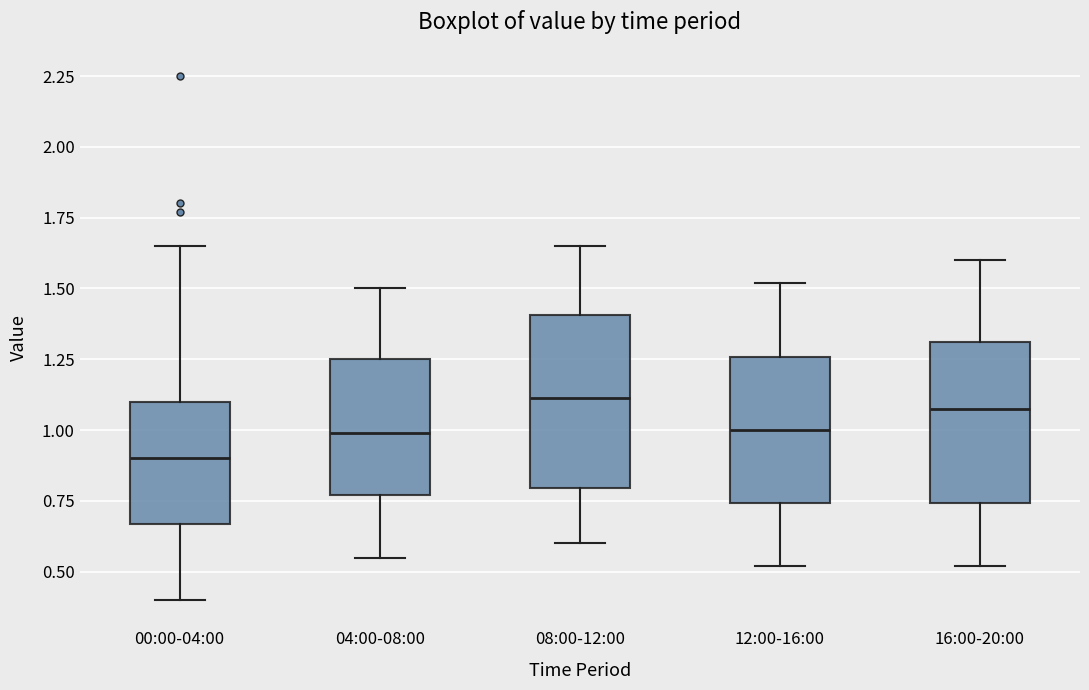

Reading left to right, transcribe this box plot: for each box, give where its median line is, the range the box spans, and where its two whiskers end, as read against the y-axis. The values are not printed on the chart, so give them approximately, as read against the axis.

00:00-04:00: median 0.90, box 0.65 to 1.10, whiskers 0.40 to 1.65
04:00-08:00: median 1.00, box 0.75 to 1.25, whiskers 0.55 to 1.50
08:00-12:00: median 1.10, box 0.80 to 1.40, whiskers 0.60 to 1.65
12:00-16:00: median 1.00, box 0.75 to 1.25, whiskers 0.50 to 1.50
16:00-20:00: median 1.10, box 0.75 to 1.30, whiskers 0.50 to 1.60